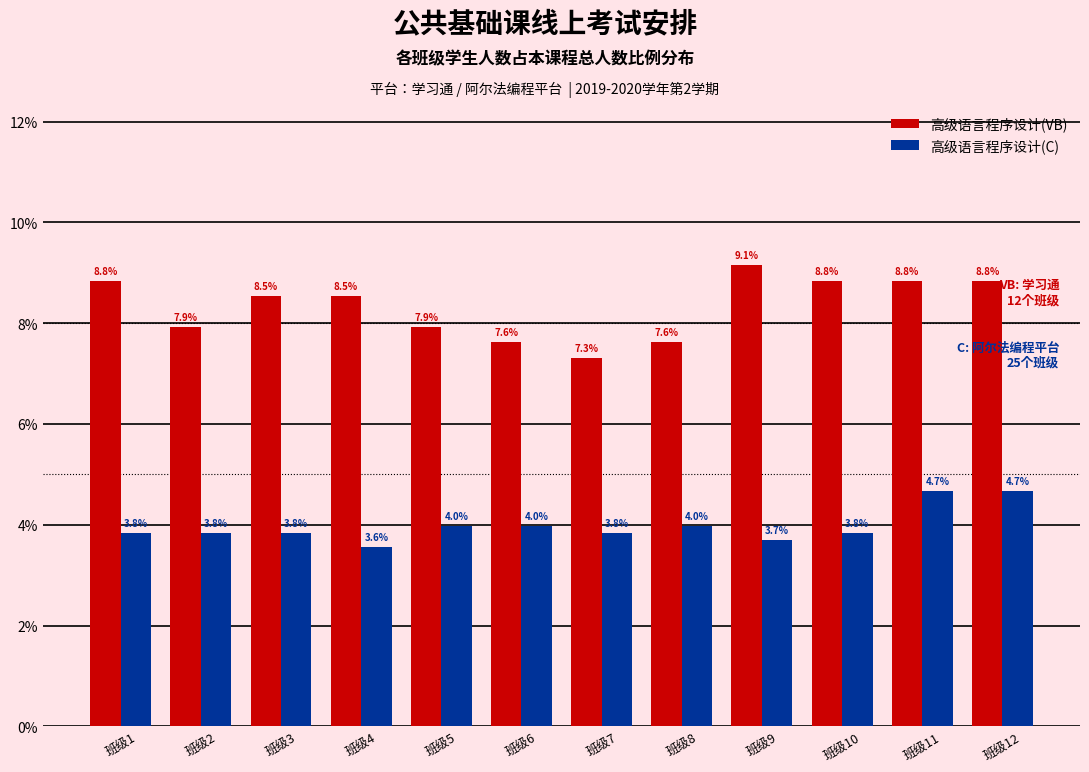

What is the sum of the 高级语言程序设计(C) values at 班级4 and 班级3?

7.4